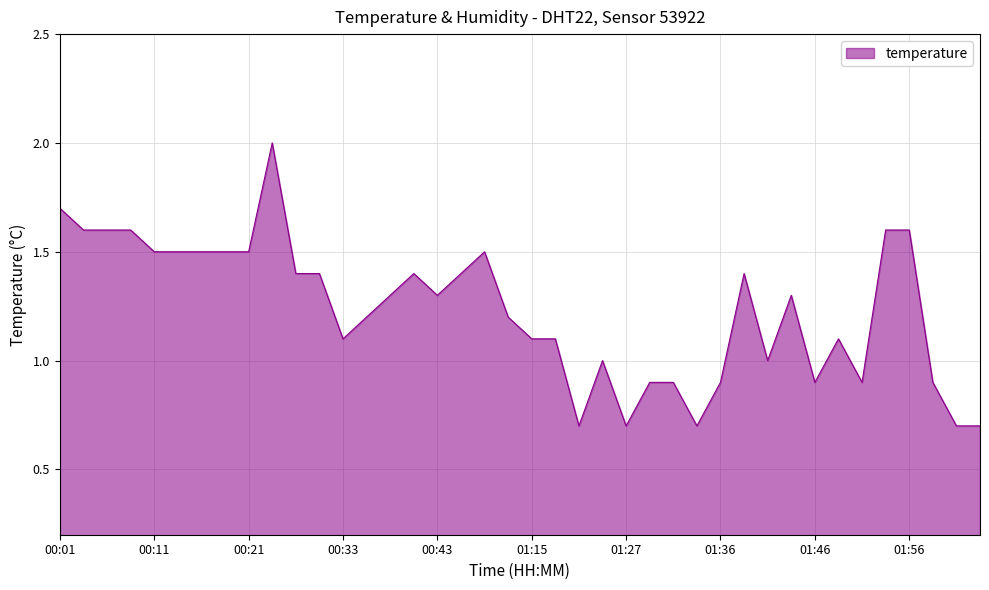

What is the difference between the maximum and minimum values?

1.3